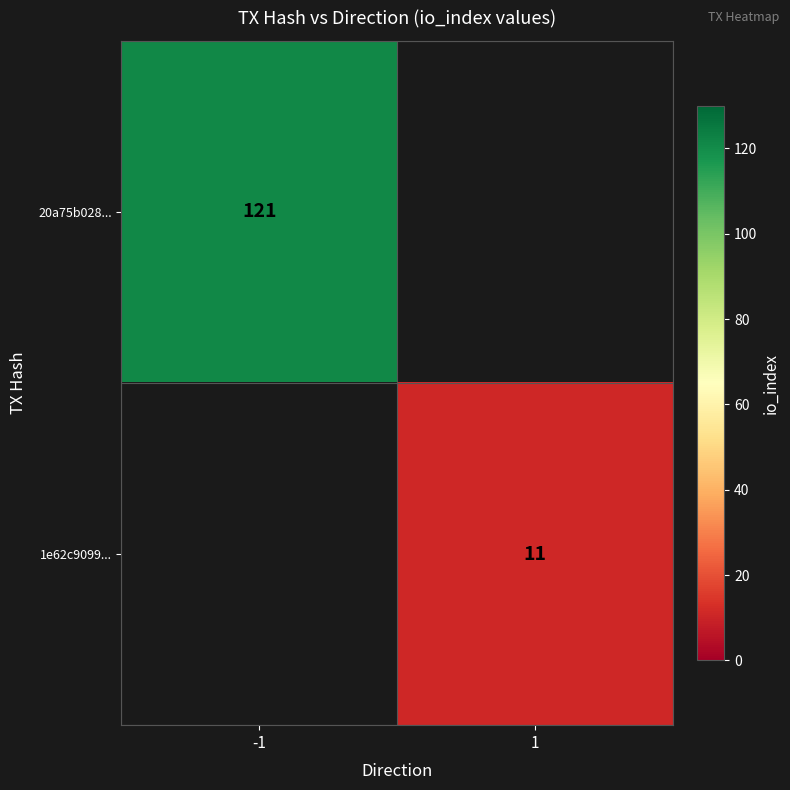

The value of 1e62c9099... at 1 is 11. True or false?

True